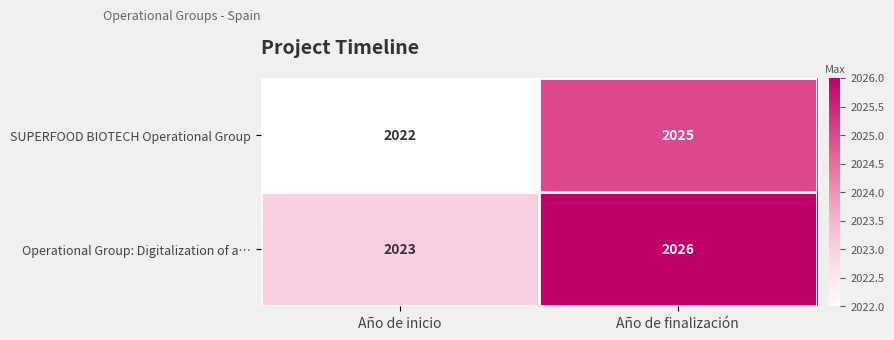

Reading right to left, extract all data points from this chart.

SUPERFOOD BIOTECH Operational Group: 2025	2022
Operational Group: Digitalization of a…: 2026	2023